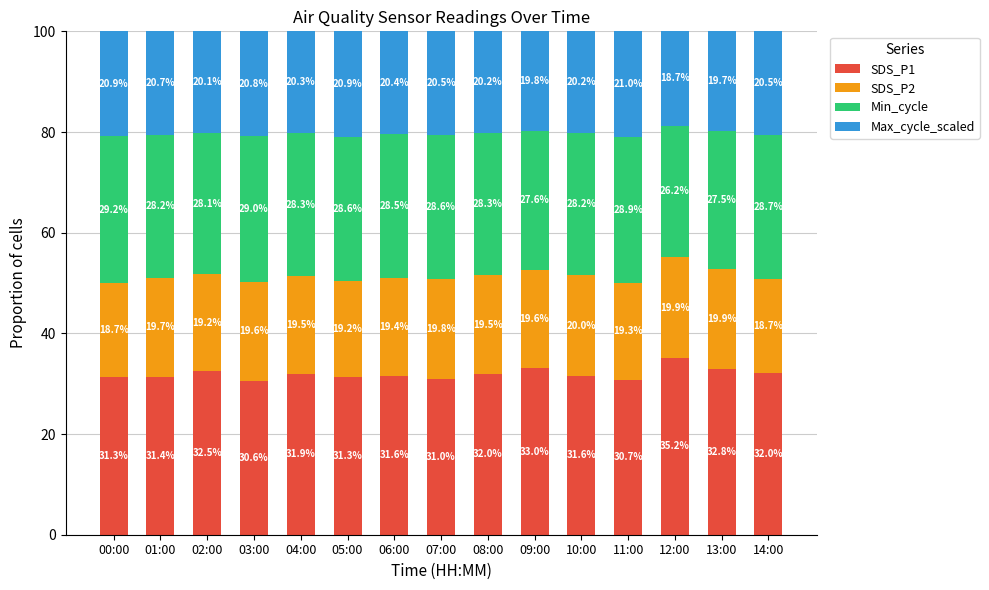

How many bars are there in total?

15